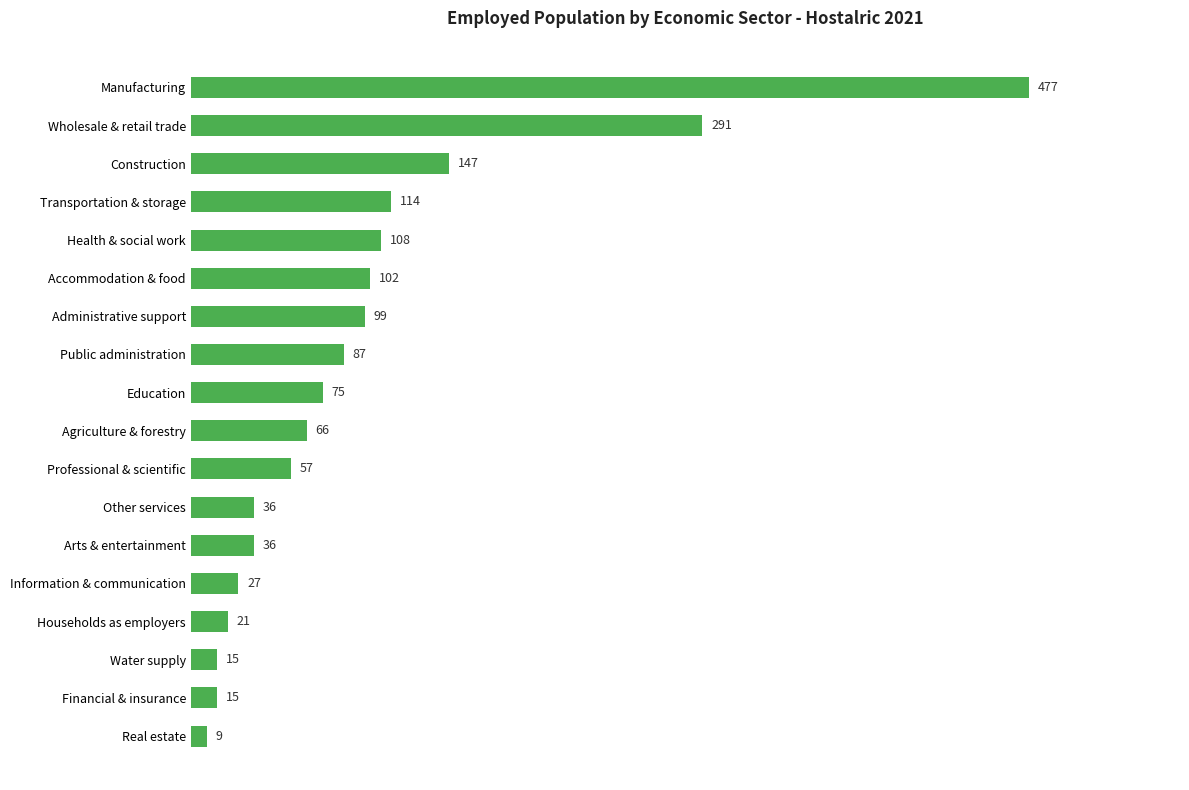

What is the sum of all values?

1782